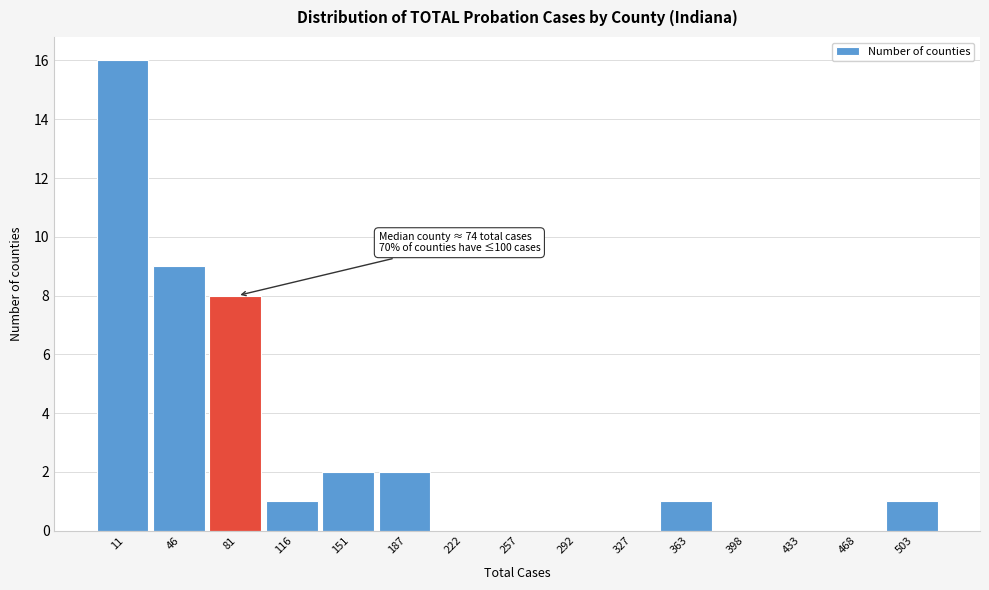

Reading right to left, extract all data points from this chart.

503=1	468=0	433=0	398=0	363=1	327=0	292=0	257=0	222=0	187=2	151=2	116=1	81=8	46=9	11=16